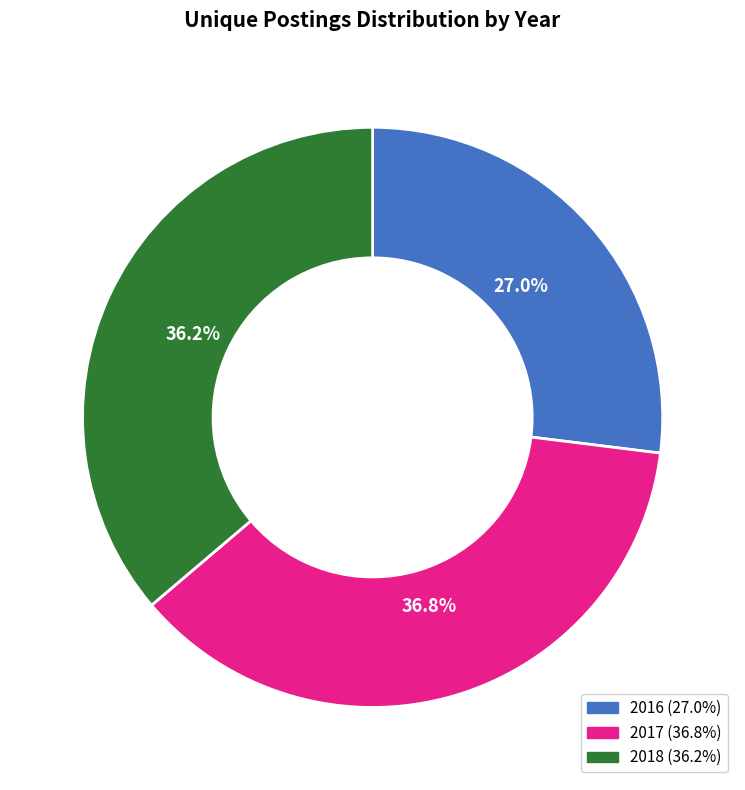

Between 2017 and 2018, which is larger?

2017